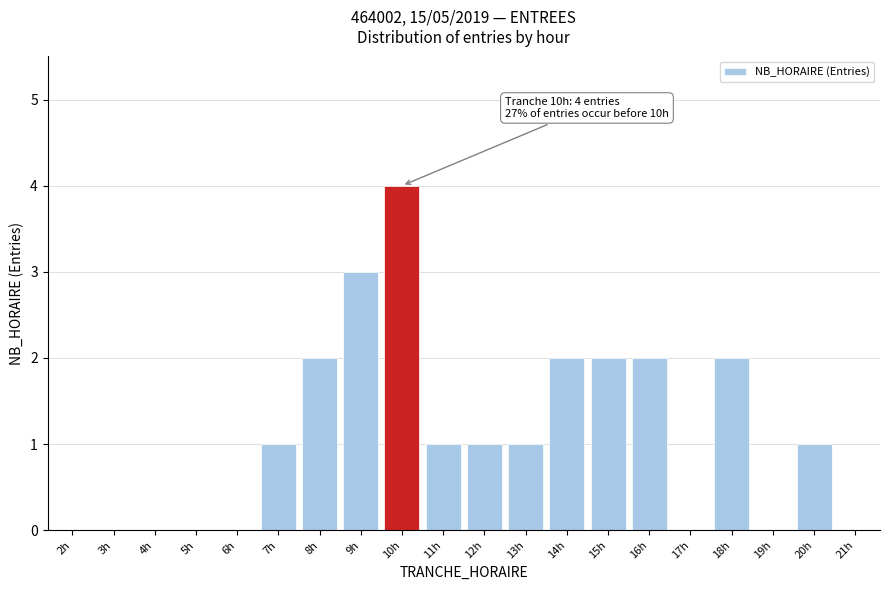

Reading left to right, list all the values displayed in this chart.

2h=0	3h=0	4h=0	5h=0	6h=0	7h=1	8h=2	9h=3	10h=4	11h=1	12h=1	13h=1	14h=2	15h=2	16h=2	17h=0	18h=2	19h=0	20h=1	21h=0